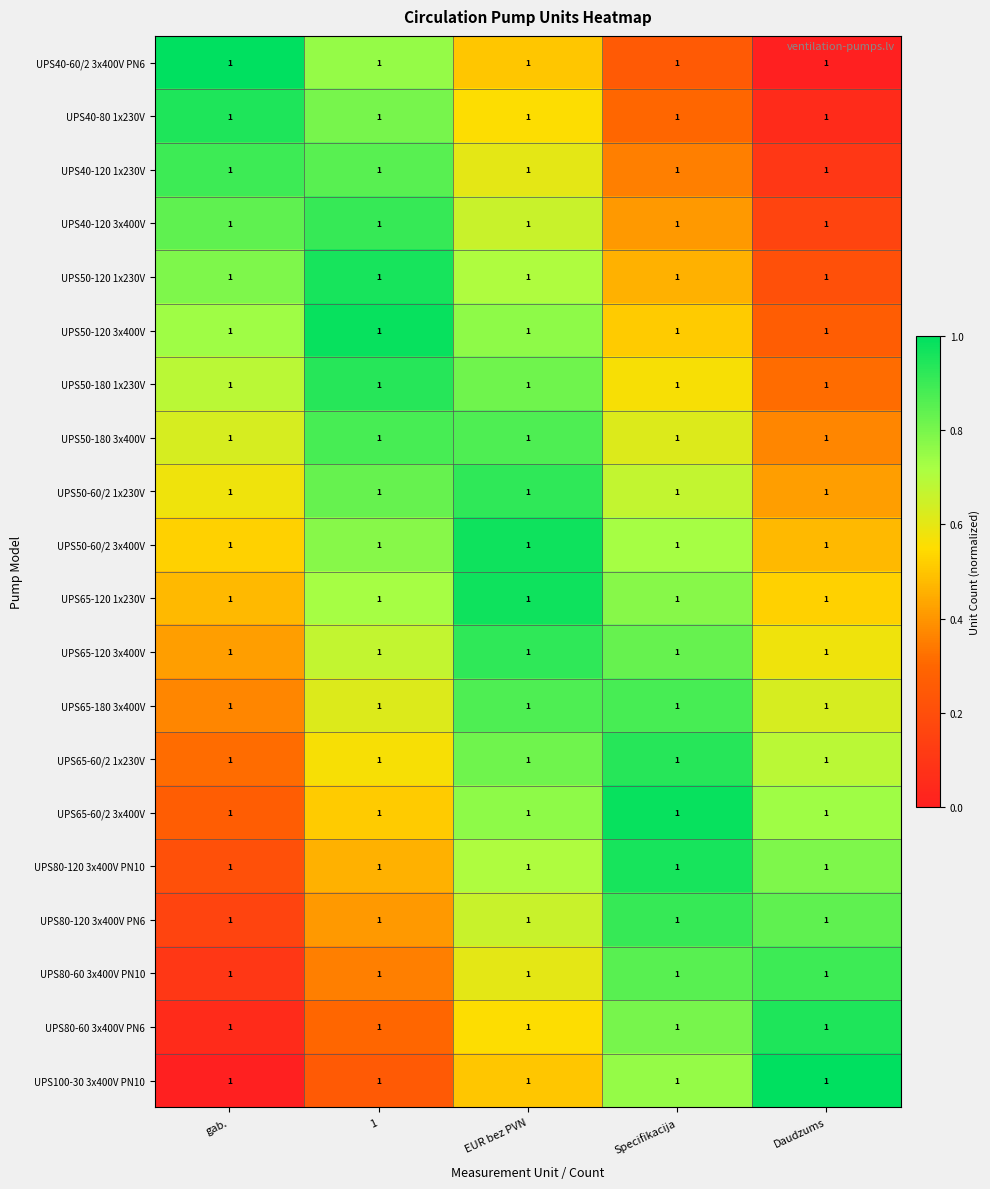

At how many categories does at least one series exceed 0?

5